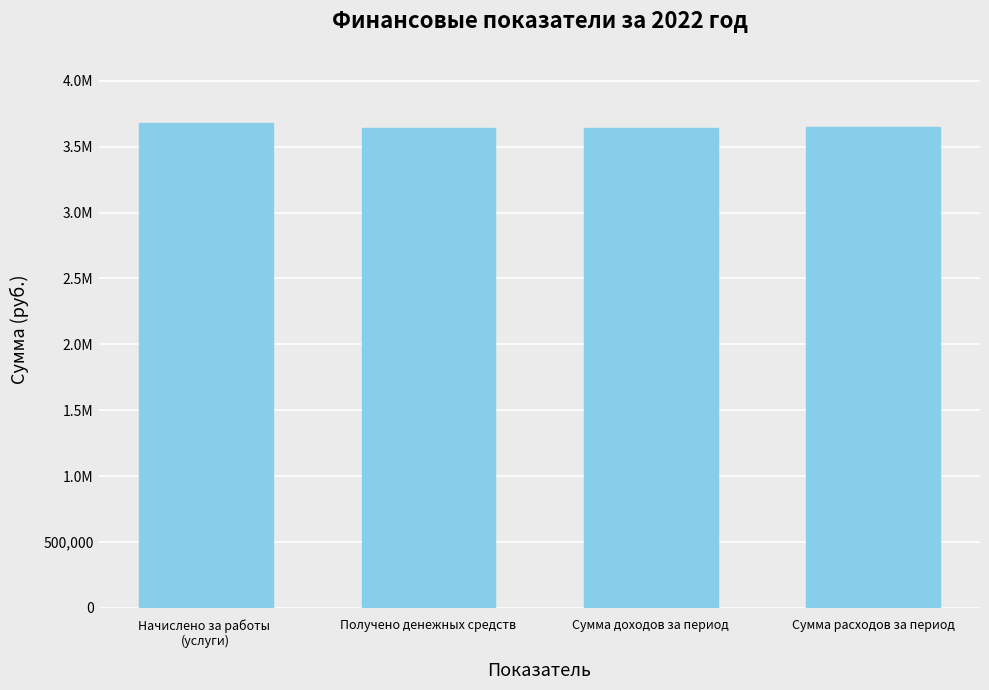

What is the sum of the values at Начислено за работы 
(услуги) and Получено денежных средств?

7318597.0